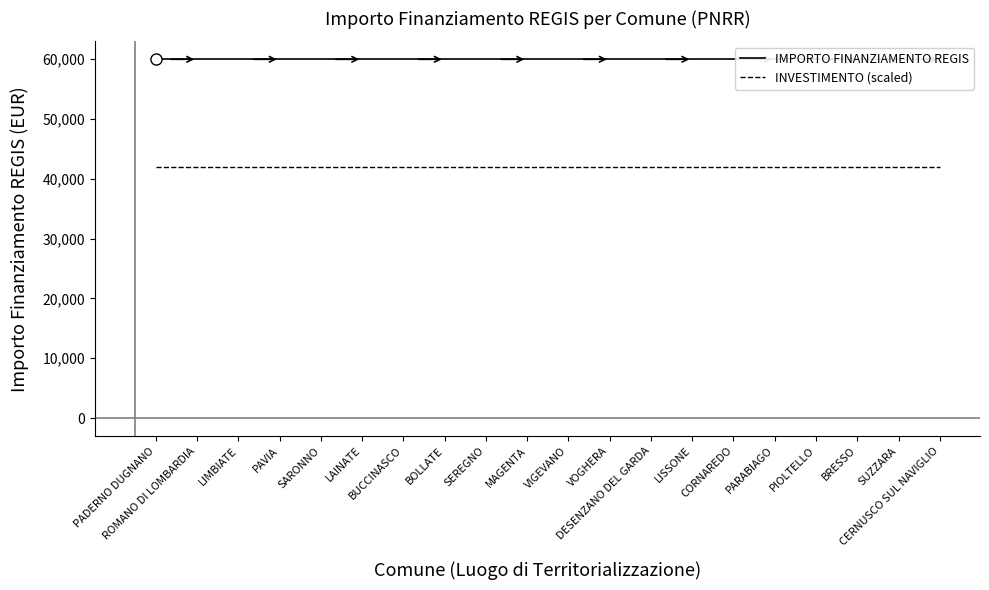

What is the difference between the highest and lowest values at VIGEVANO?

17966